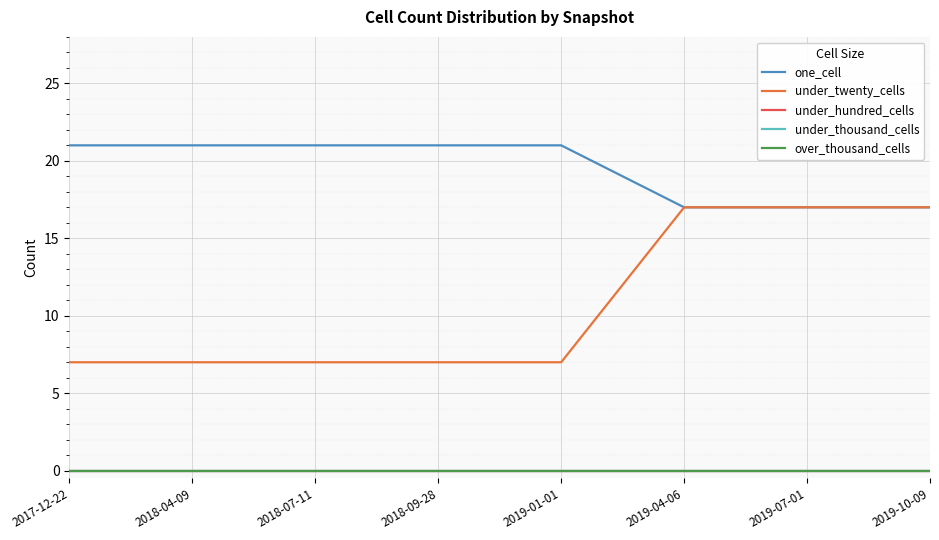

What are all the series names shown in the legend?

one_cell, under_twenty_cells, under_hundred_cells, under_thousand_cells, over_thousand_cells